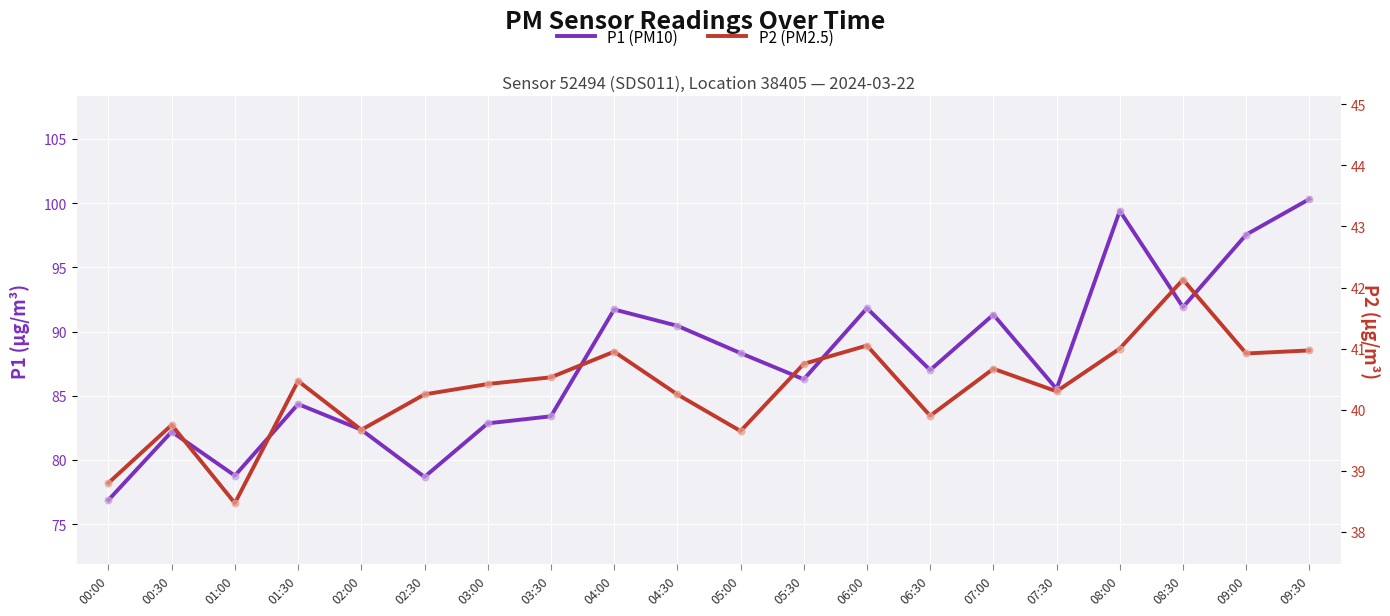

At how many categories does at least one series exceed 47?

20